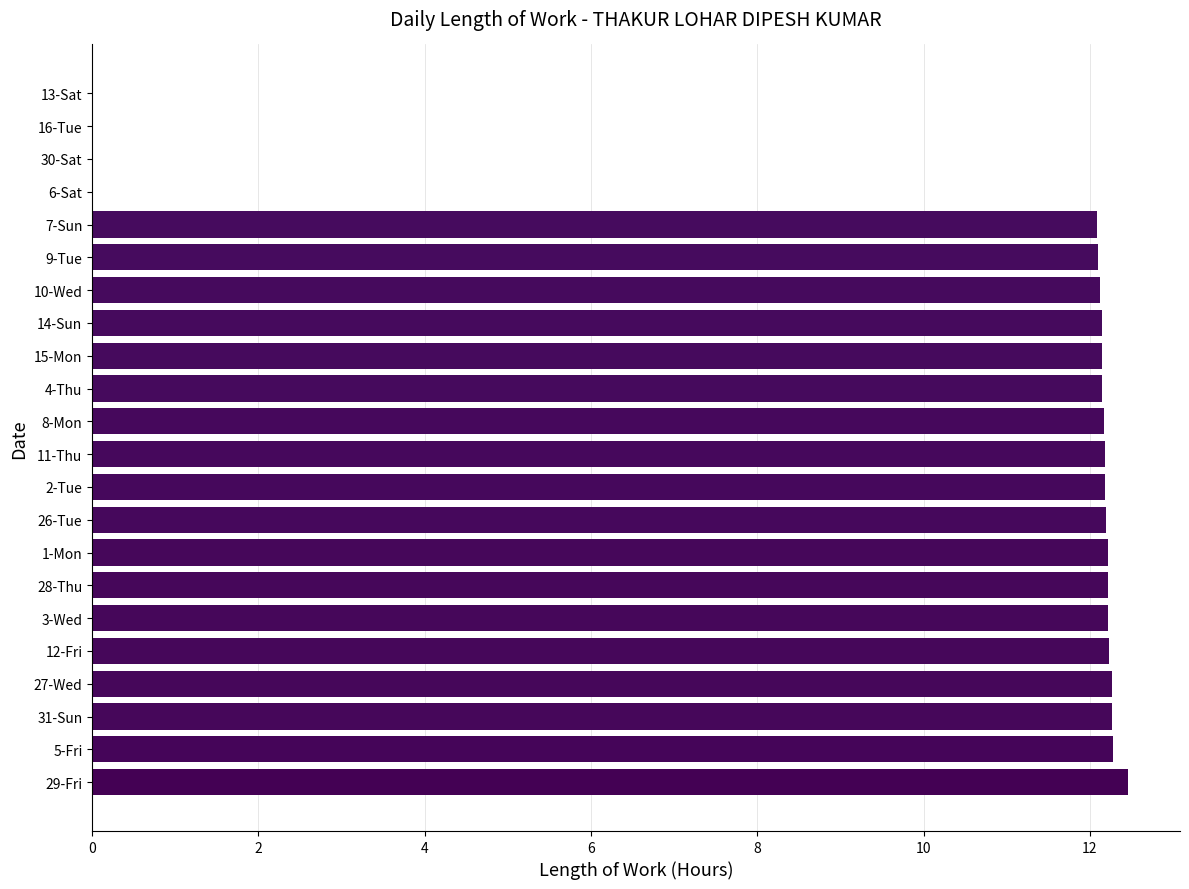

What is the sum of the values at 28-Thu and 4-Thu?

24.4